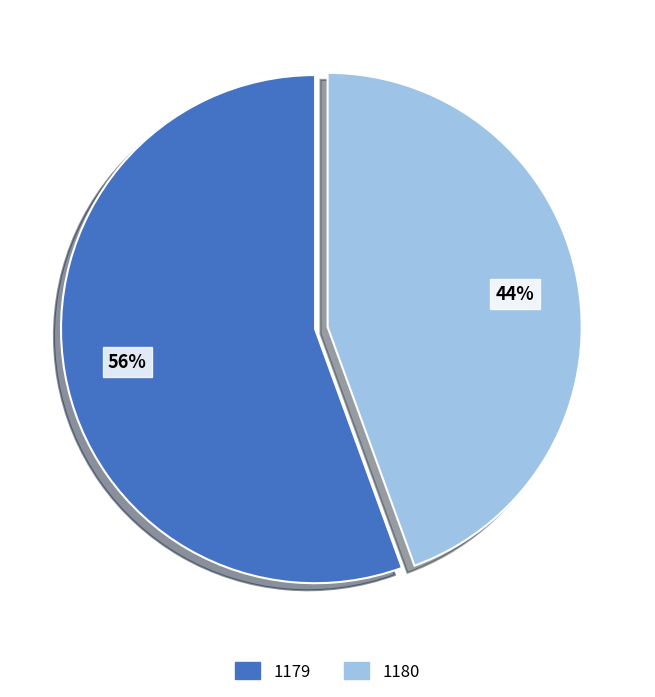

To the nearest percent, what is the combined percentage of 1179 and 1180?

100%